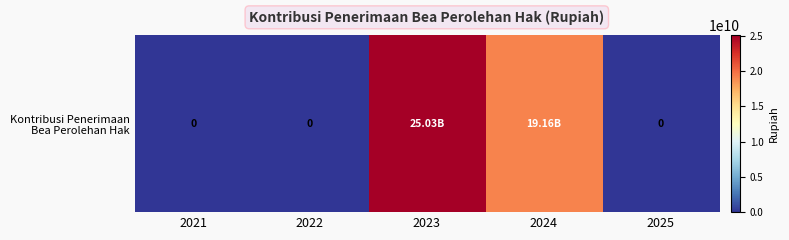

What is the difference between the values at 2024 and 2023?

5868309194